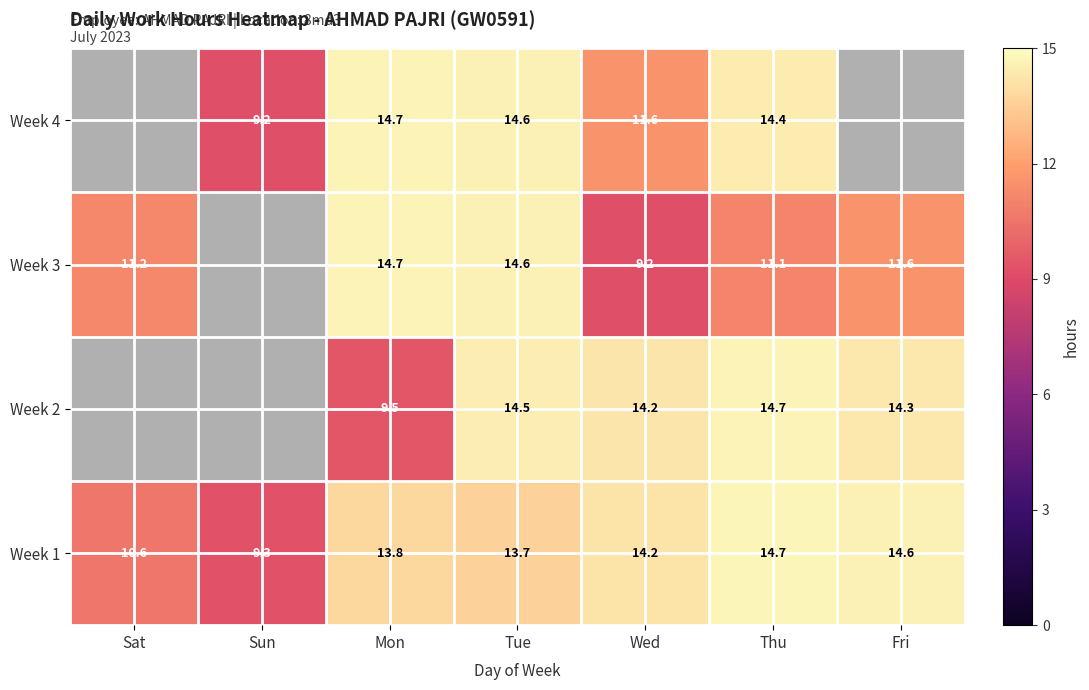

Rank the categories by Week 1 value from highest to lowest.

Thu, Fri, Wed, Mon, Tue, Sat, Sun